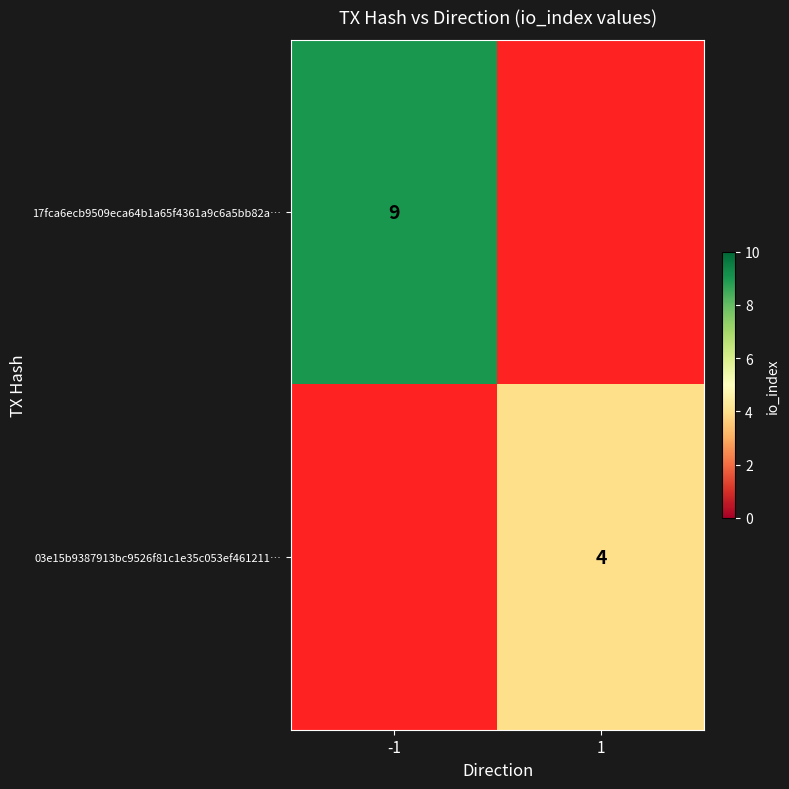

The 17fca6ecb9509eca64b1a65f4361a9c6a5bb82a… series shows 9 at -1. True or false?

True